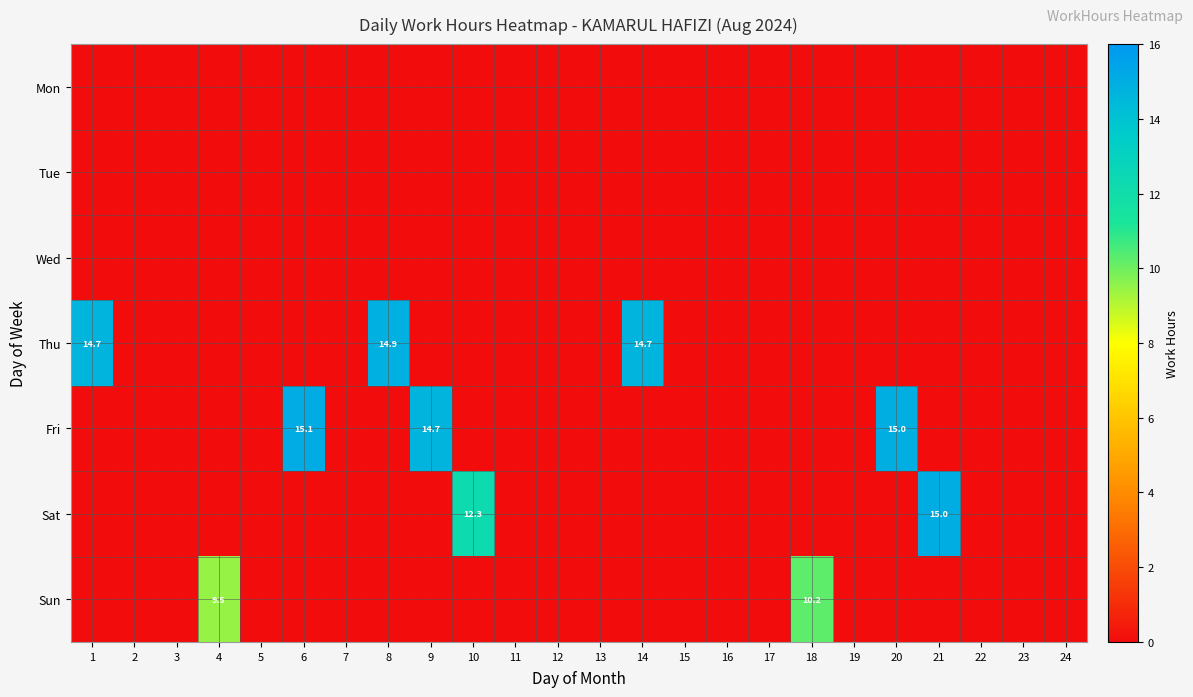

The Thu series shows 22.7 at 8. True or false?

False